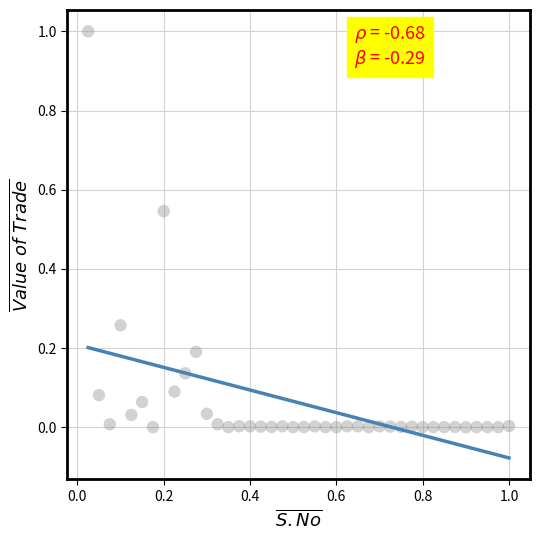

What is the range of X values (max minus min)?

1.0